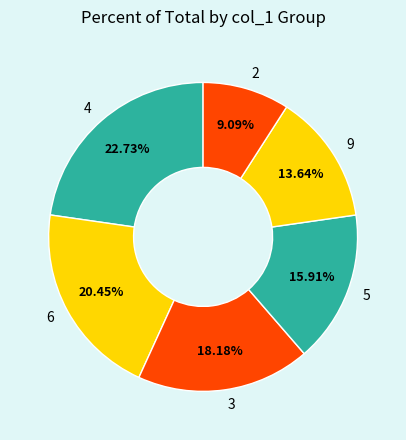

Rank the categories by value from lowest to highest.

2, 9, 5, 3, 6, 4